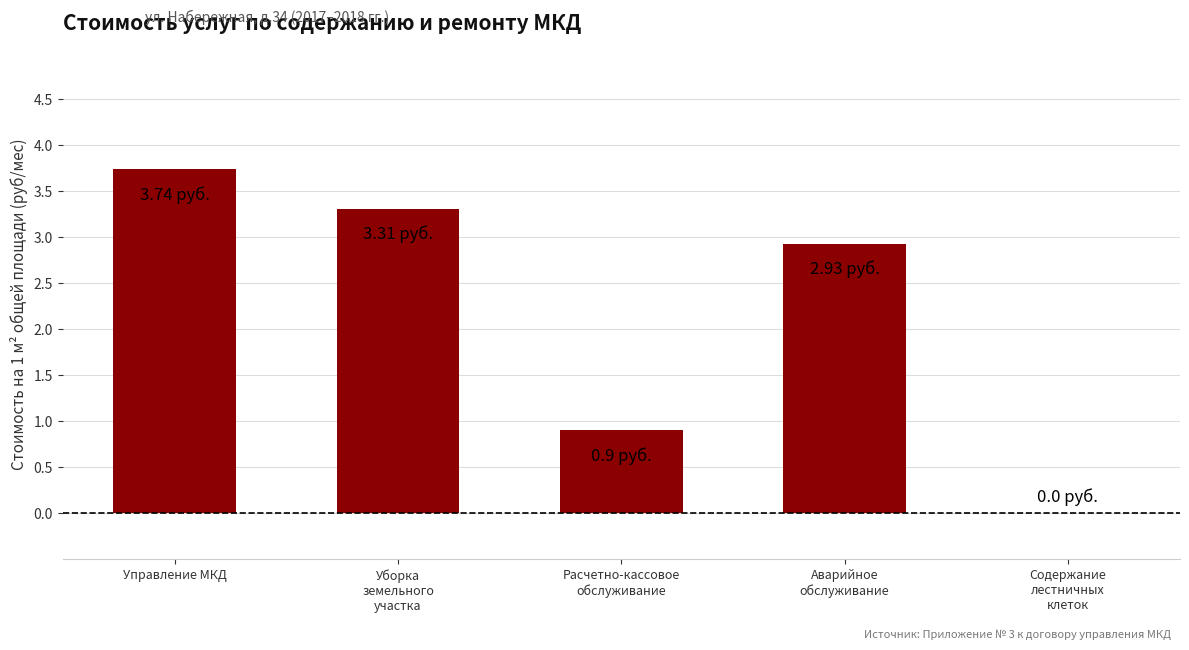

At which category does the chart reach its peak across all series?

Управление МКД